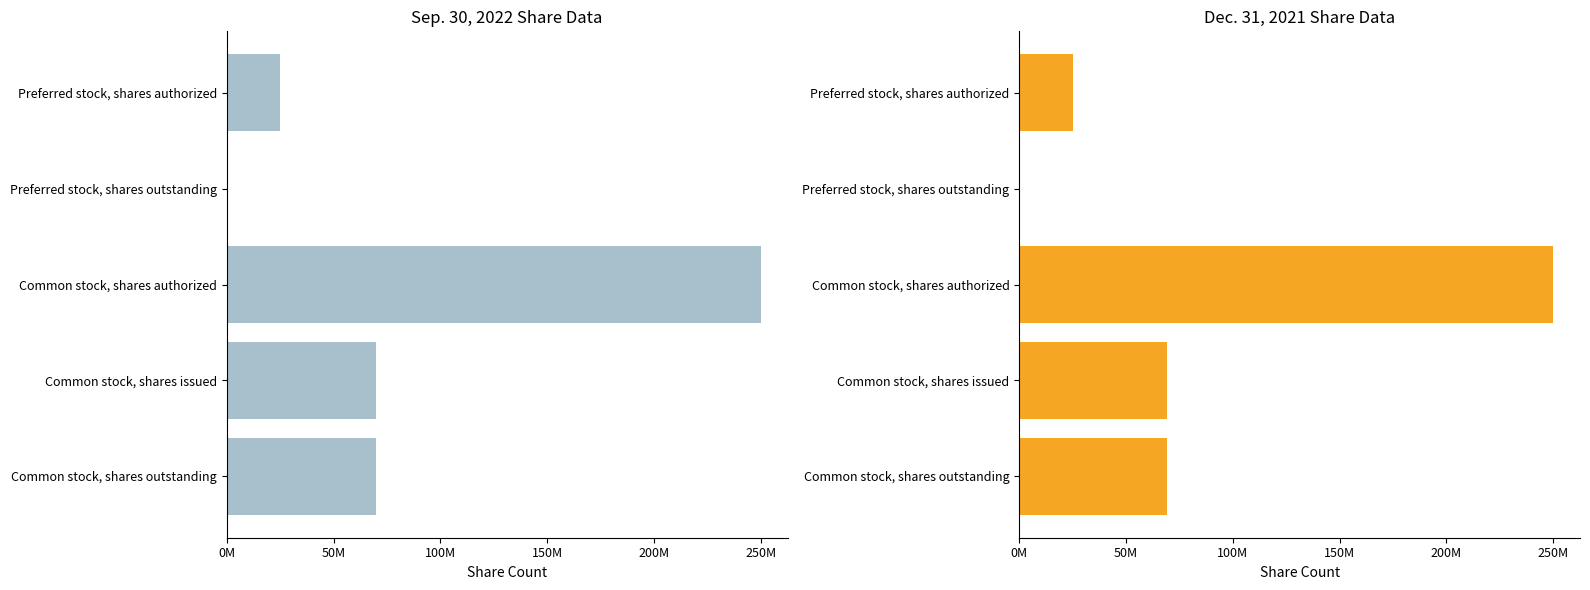

How many bars are there in each group?

2